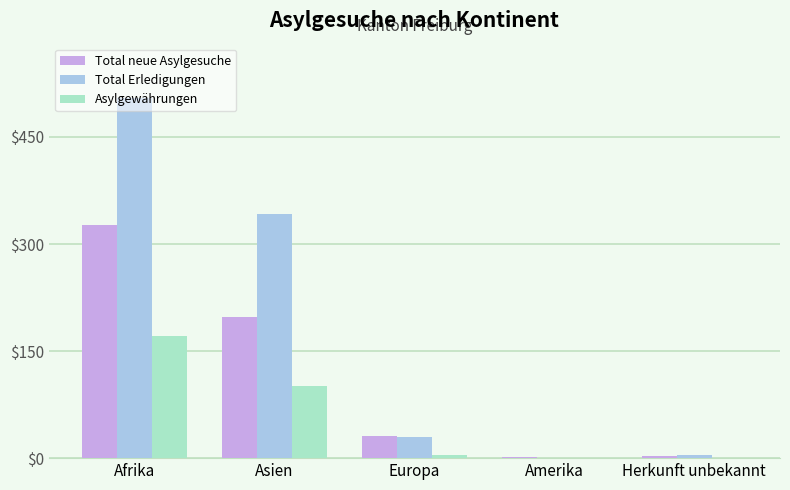

What is the sum of all Asylgewährungen values?

276